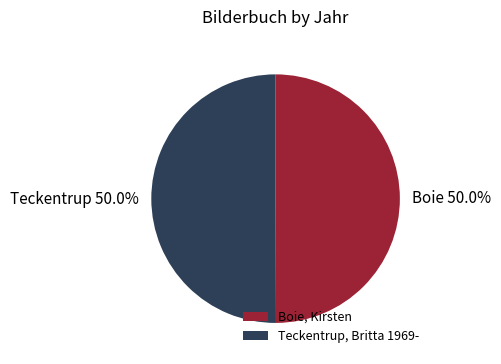

To the nearest percent, what percentage of the pie is Boie, Kirsten?

50%